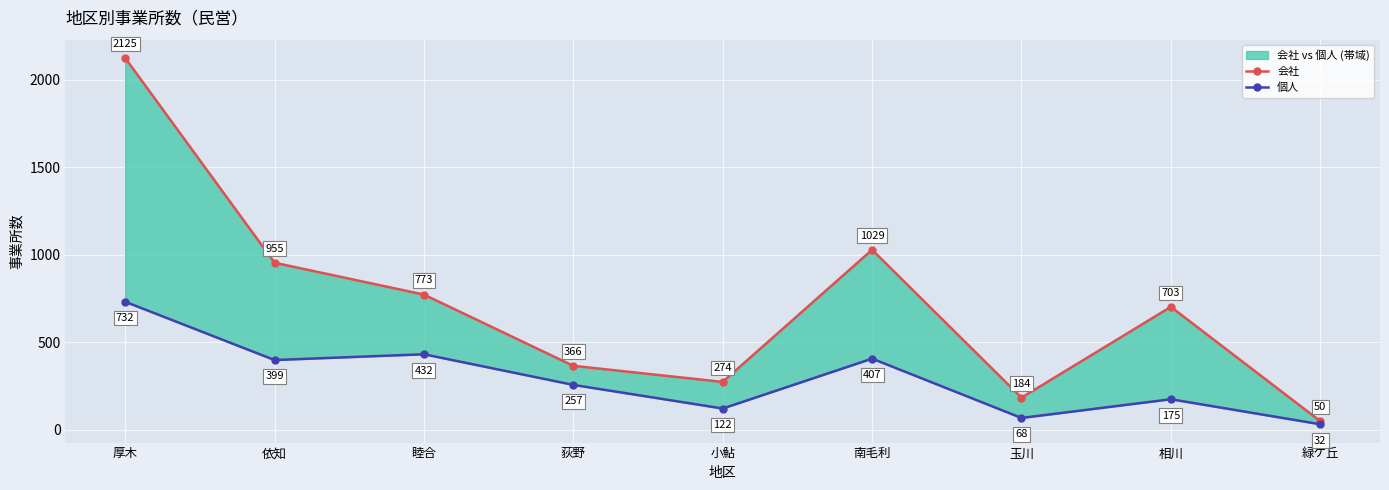

How many interior local peaks does the 会社 series have?

2